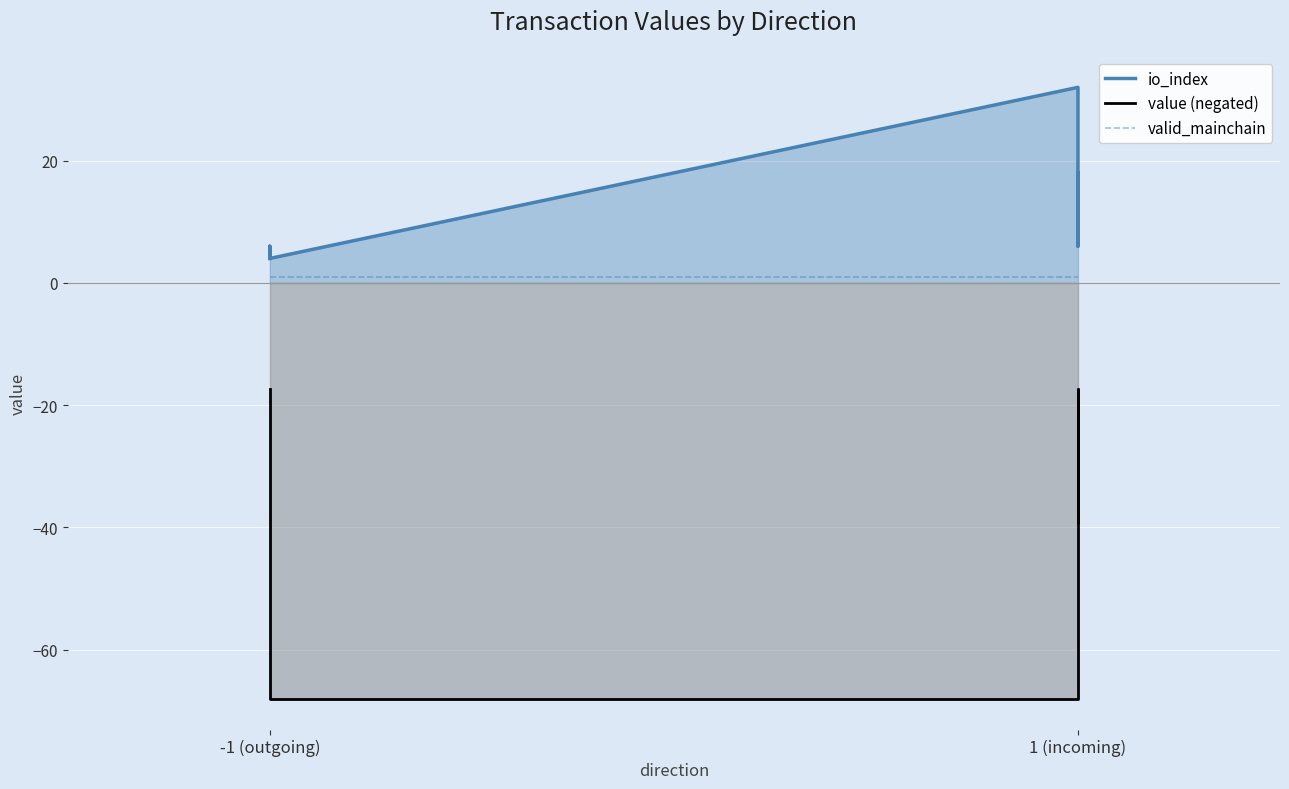

Is the value of valid_mainchain at -1 (outgoing) greater than the value of value (negated) at -1 (outgoing)?

Yes